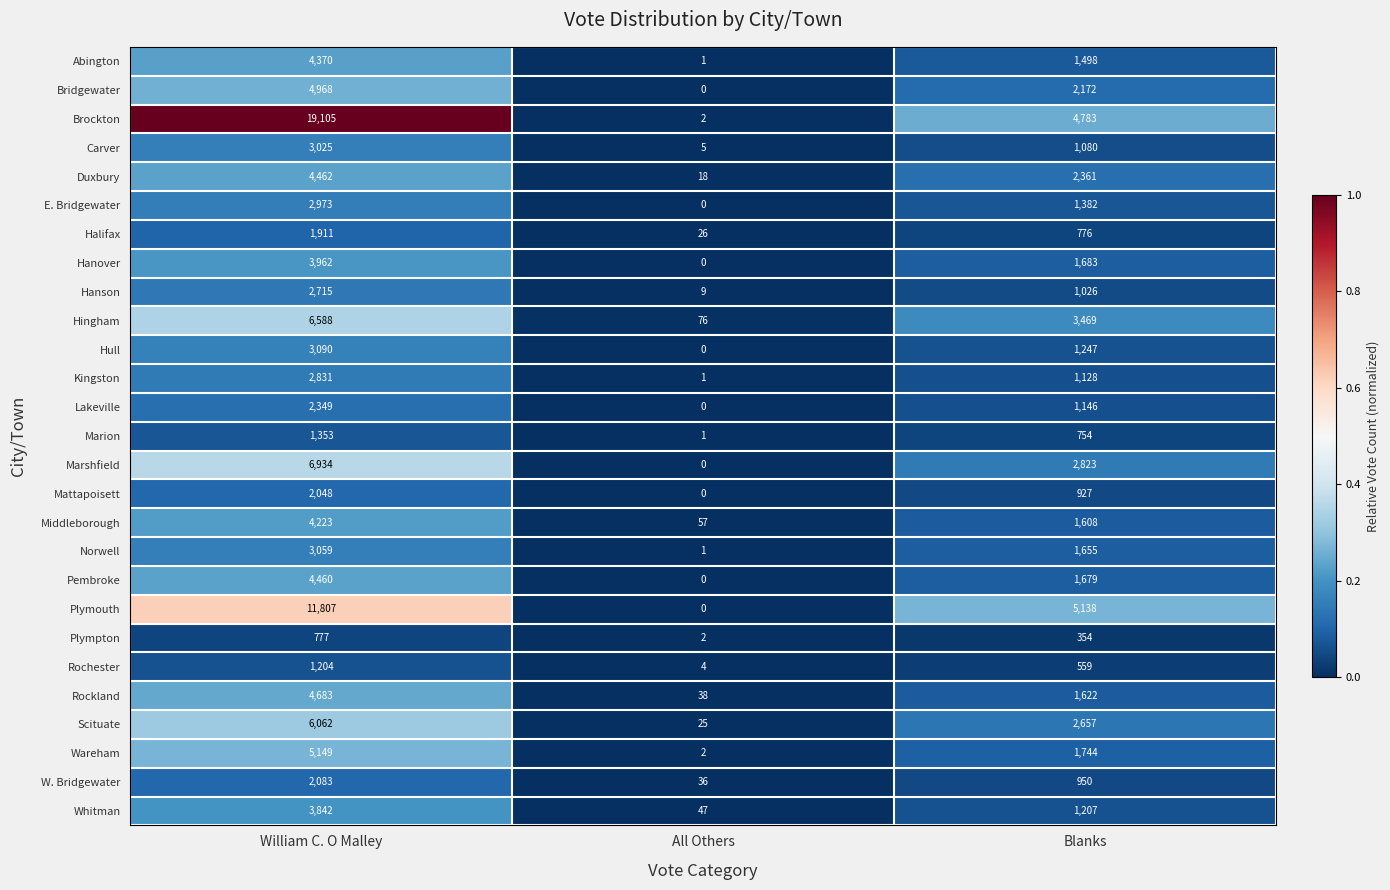

At William C. O Malley, list the series in order from smallest to largest.

Plympton, Rochester, Marion, Halifax, Mattapoisett, W. Bridgewater, Lakeville, Hanson, Kingston, E. Bridgewater, Carver, Norwell, Hull, Whitman, Hanover, Middleborough, Abington, Pembroke, Duxbury, Rockland, Bridgewater, Wareham, Scituate, Hingham, Marshfield, Plymouth, Brockton